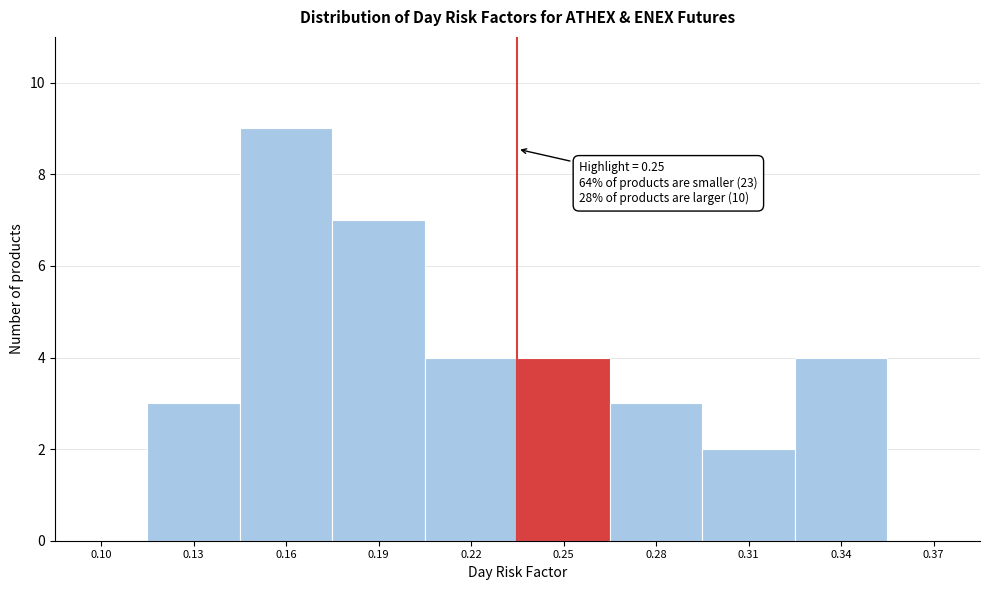

Reading right to left, what are all the values shown in this chart?

0.37=0	0.34=4	0.31=2	0.28=3	0.25=4	0.22=4	0.19=7	0.16=9	0.13=3	0.10=0